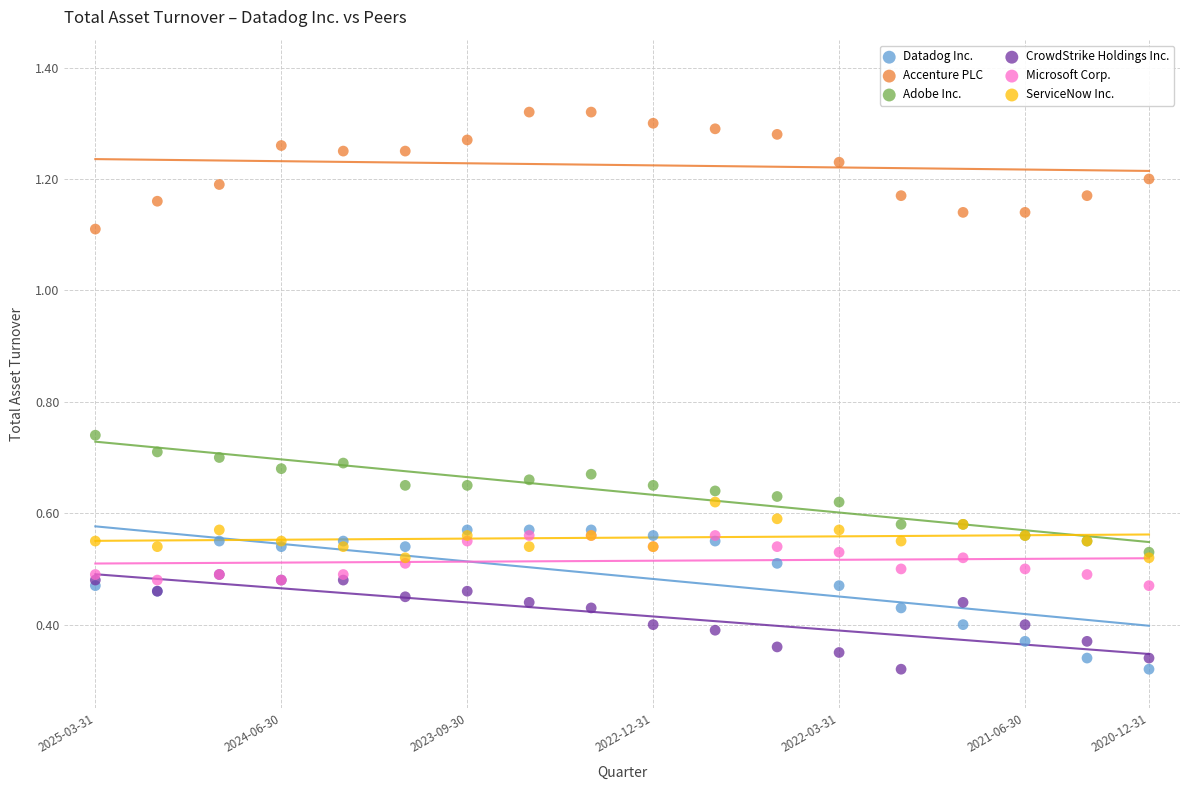

What are all the series names shown in the legend?

Datadog Inc., Accenture PLC, Adobe Inc., CrowdStrike Holdings Inc., Microsoft Corp., ServiceNow Inc.